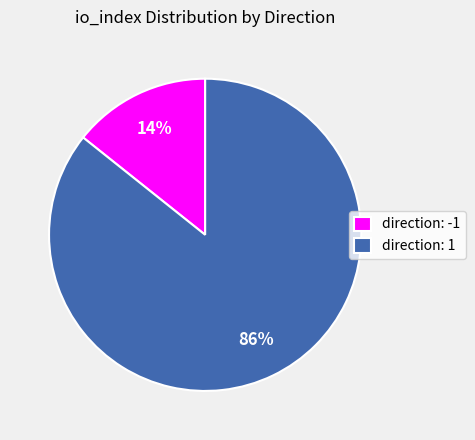

True or false: direction: -1 accounts for 4% of the total.

False